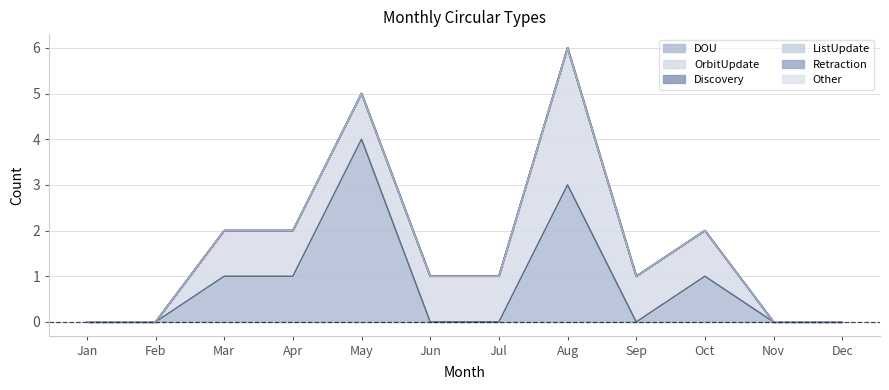

Which category has the highest value across all series?

May